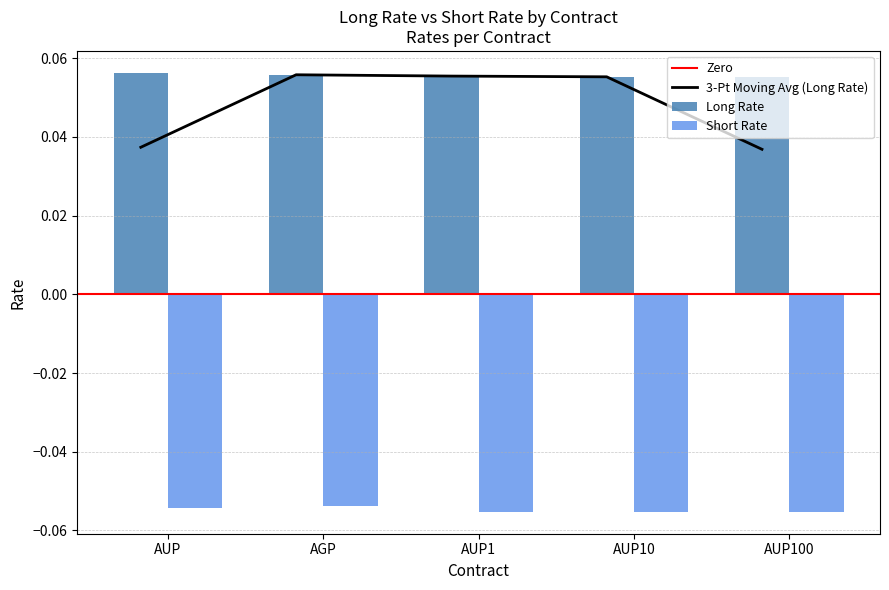

How many Long Rate values are between 0 and 1?

5